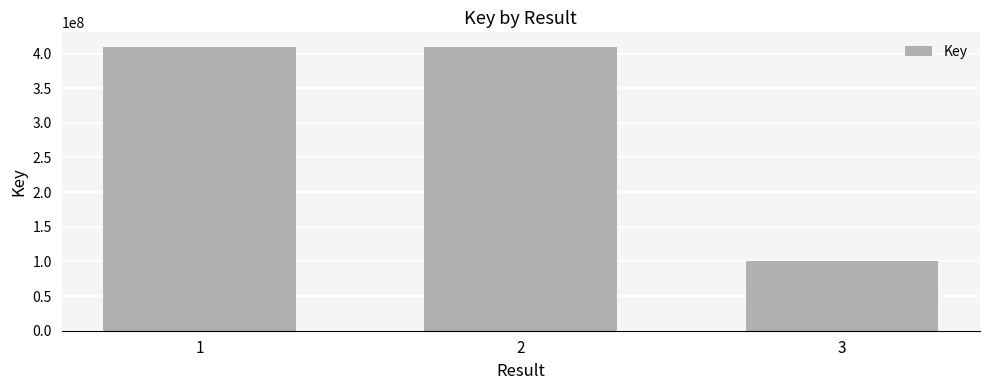

What is the difference between the maximum and second lowest values?

749